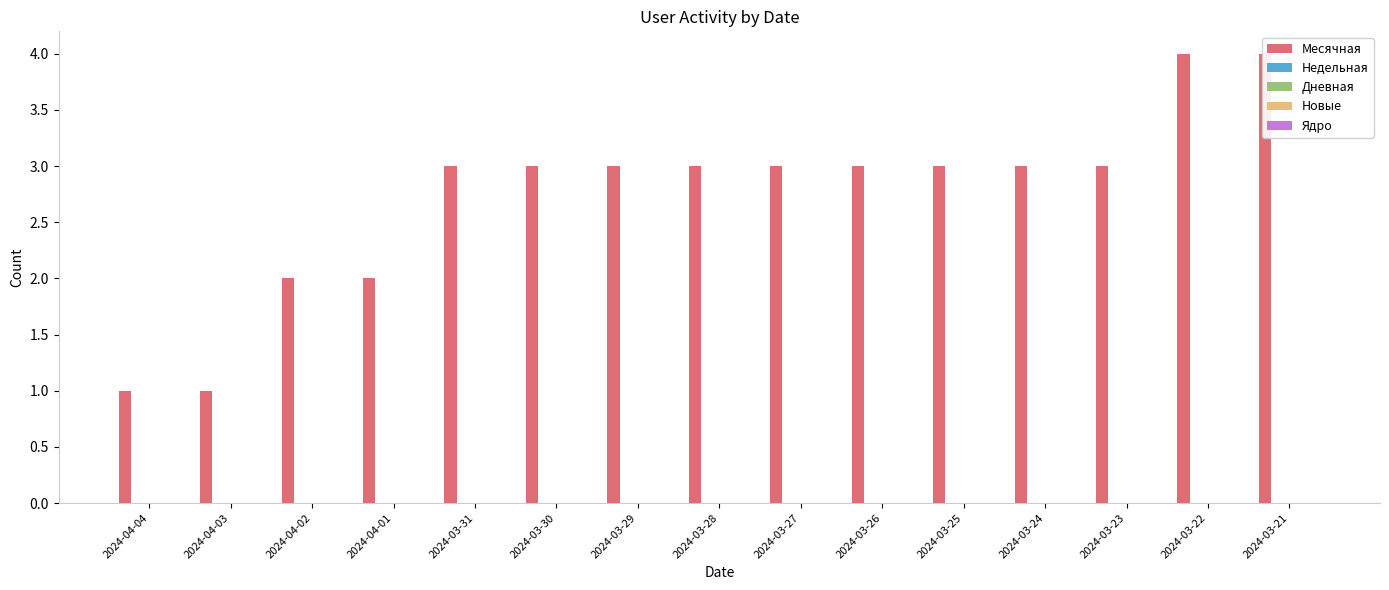

What position from the right is 2024-03-22?

2